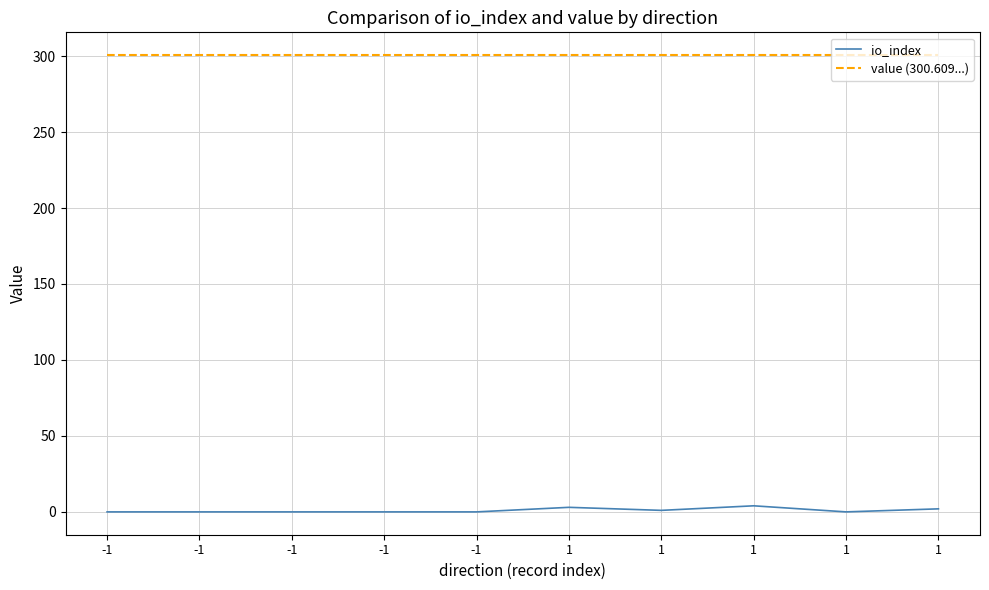

The value of value (300.609...) at -1 is 300.6. True or false?

True